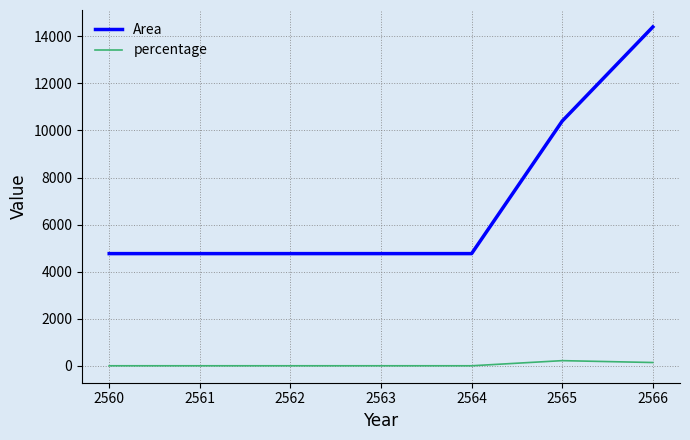

Is the value of Area at 2560 greater than the value of percentage at 2564?

Yes